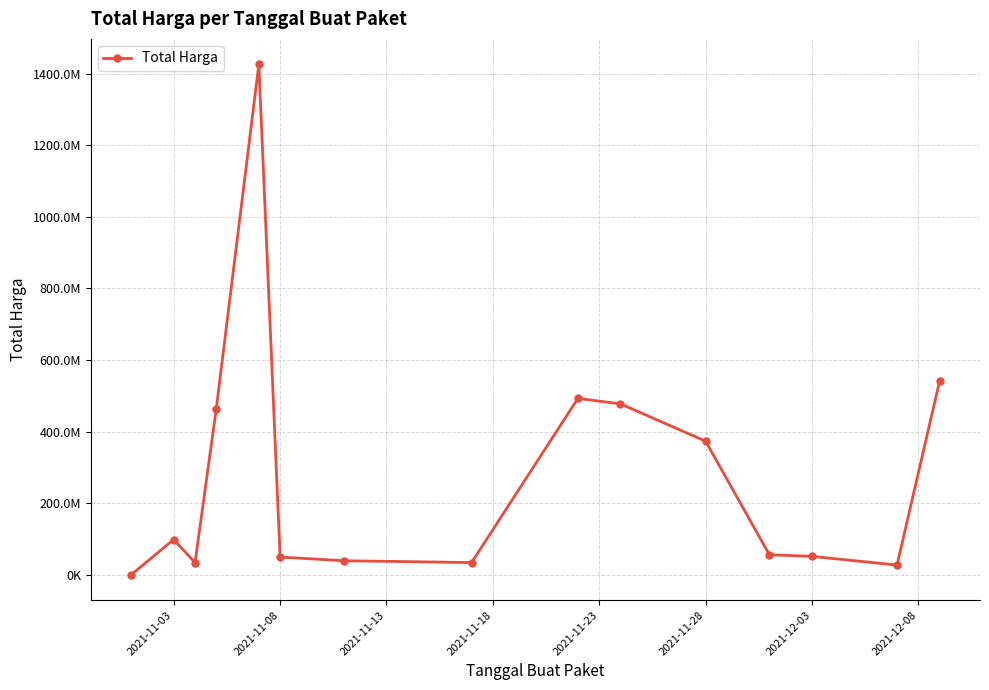

True or false: the data has more than 0 interior local peaks.

True